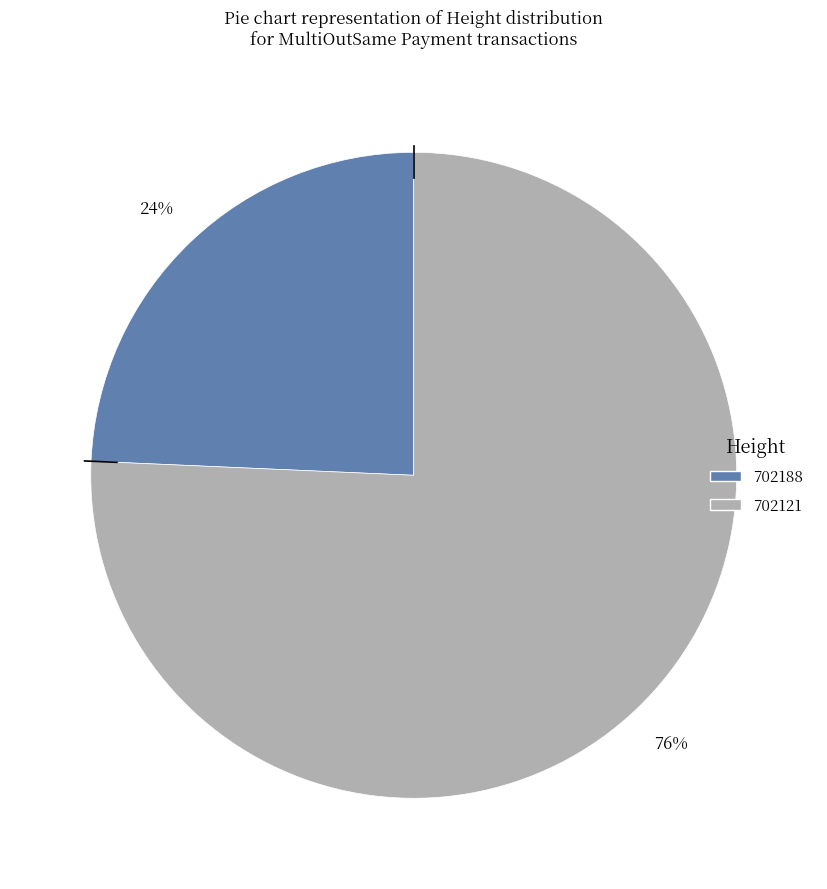

Is it true that 702188 is 24% of the pie?

True